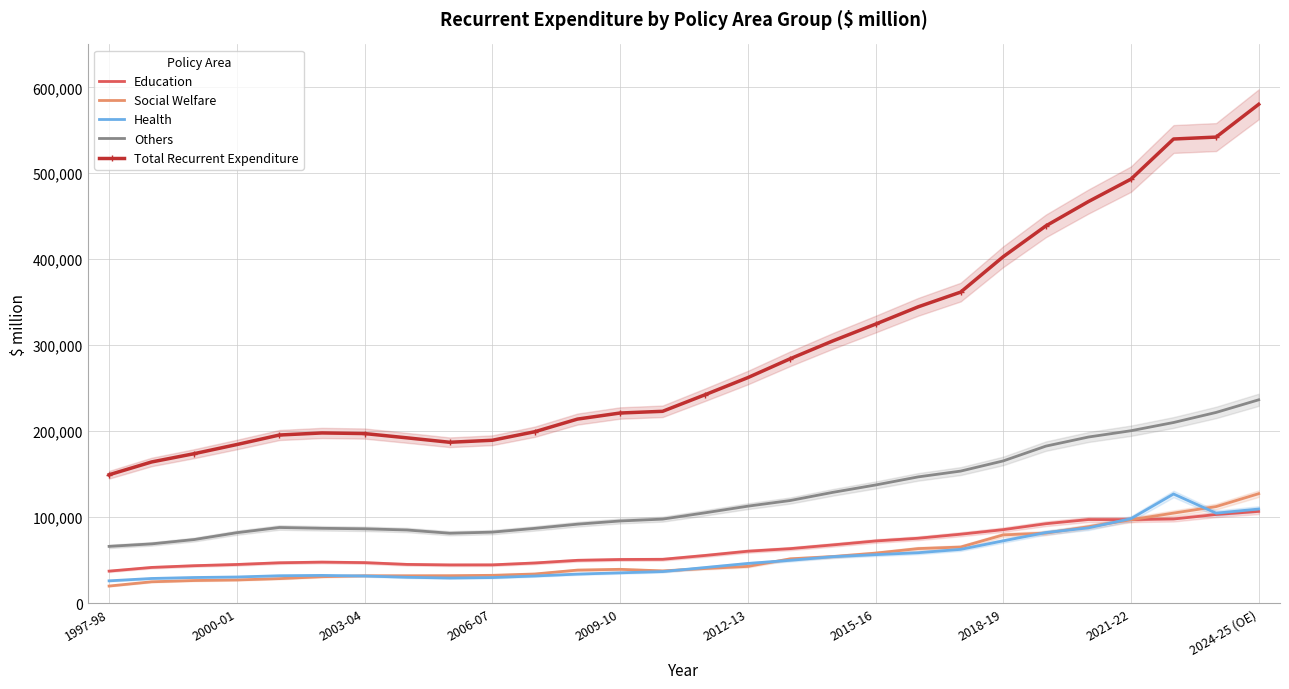

How many times do Health and Social Welfare cross each other?

7